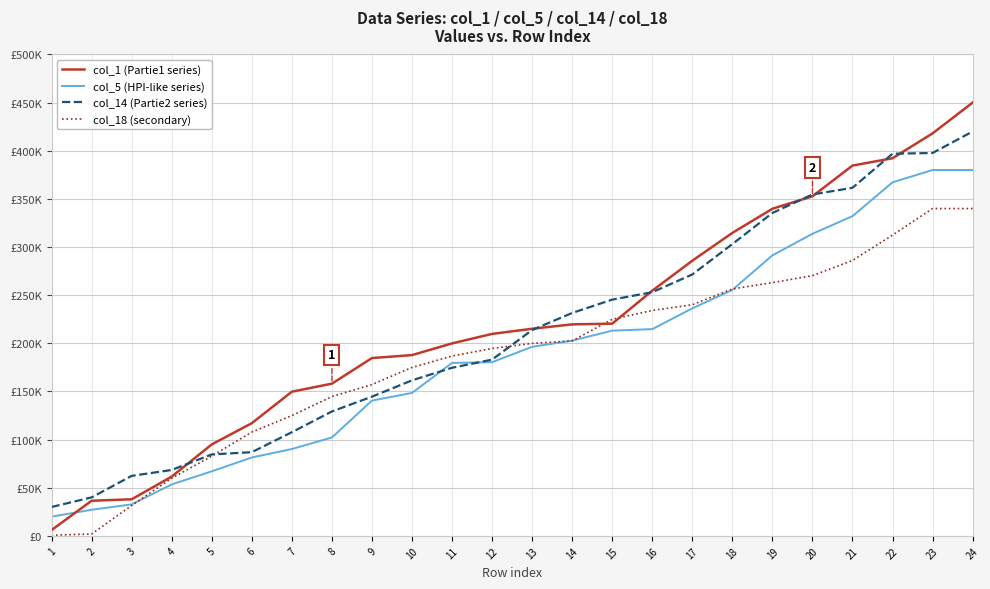

What are all the series names shown in the legend?

col_1 (Partie1 series), col_5 (HPI-like series), col_14 (Partie2 series), col_18 (secondary)